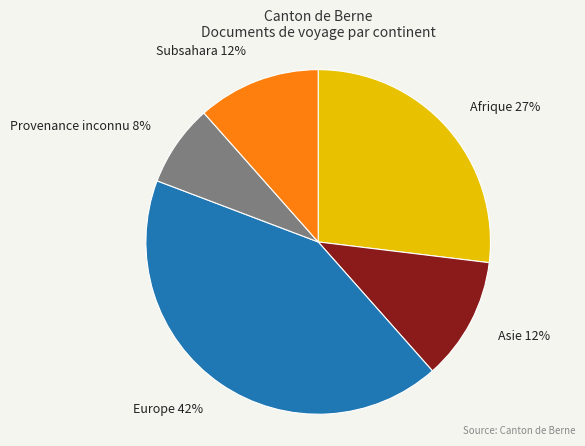

Is it true that Europe is 42% of the pie?

True